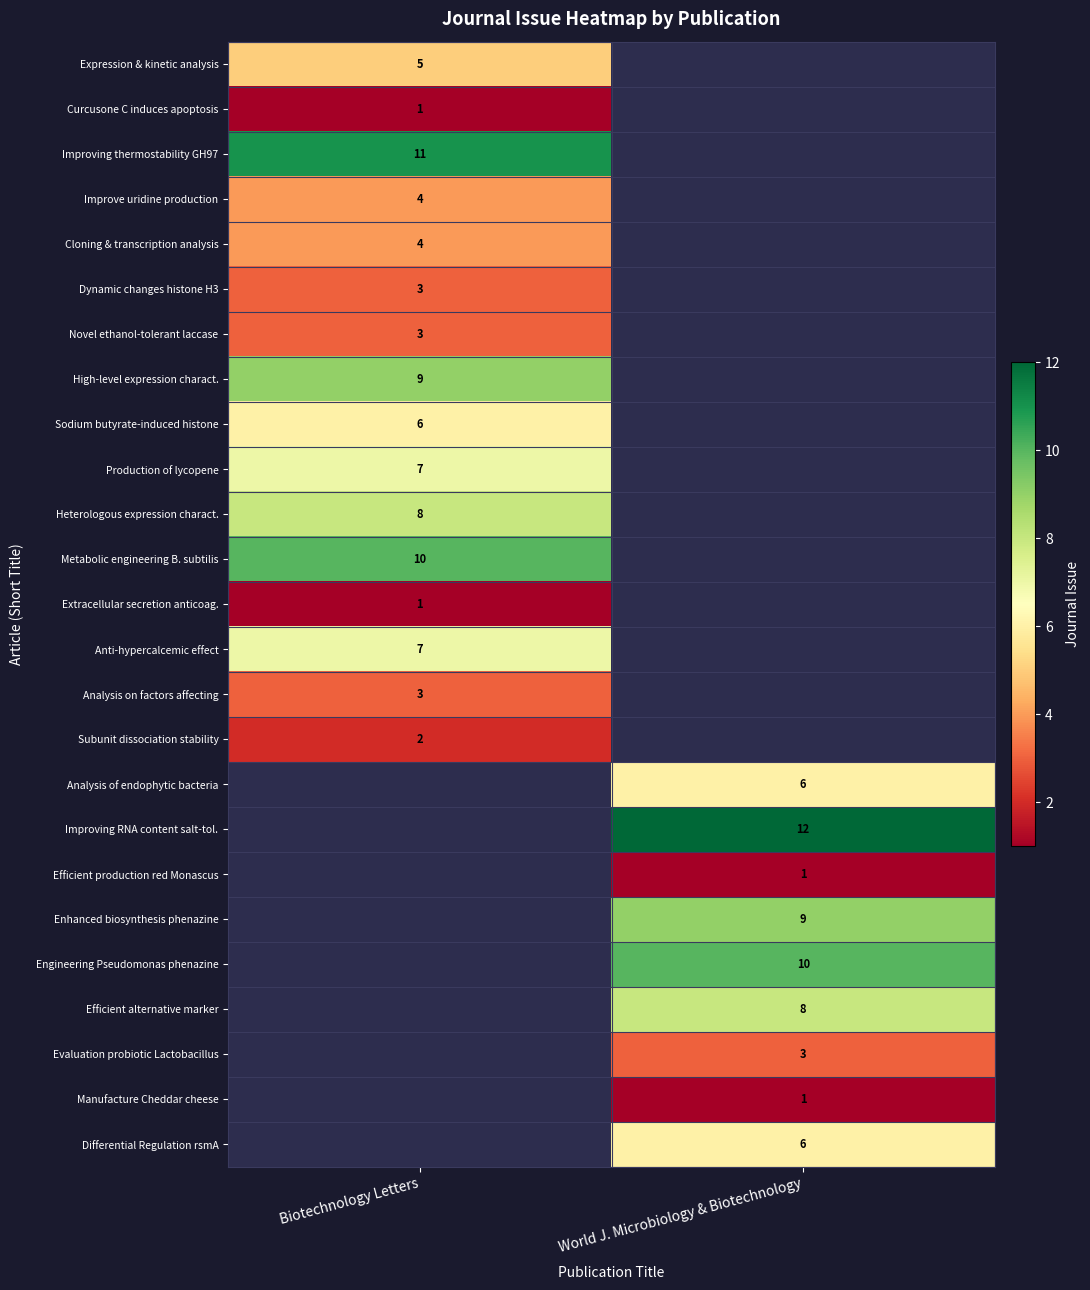

The value of Differential Regulation rsmA at World J. Microbiology & Biotechnology is 6. True or false?

True